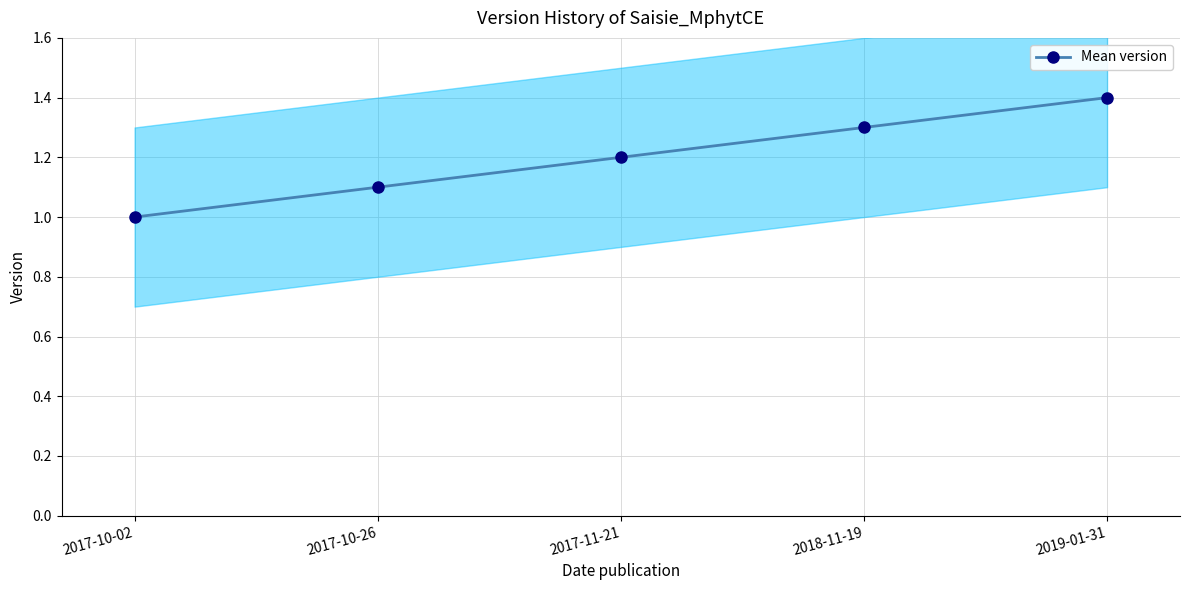

What is the label of the 2nd point from the left?

2017-10-26